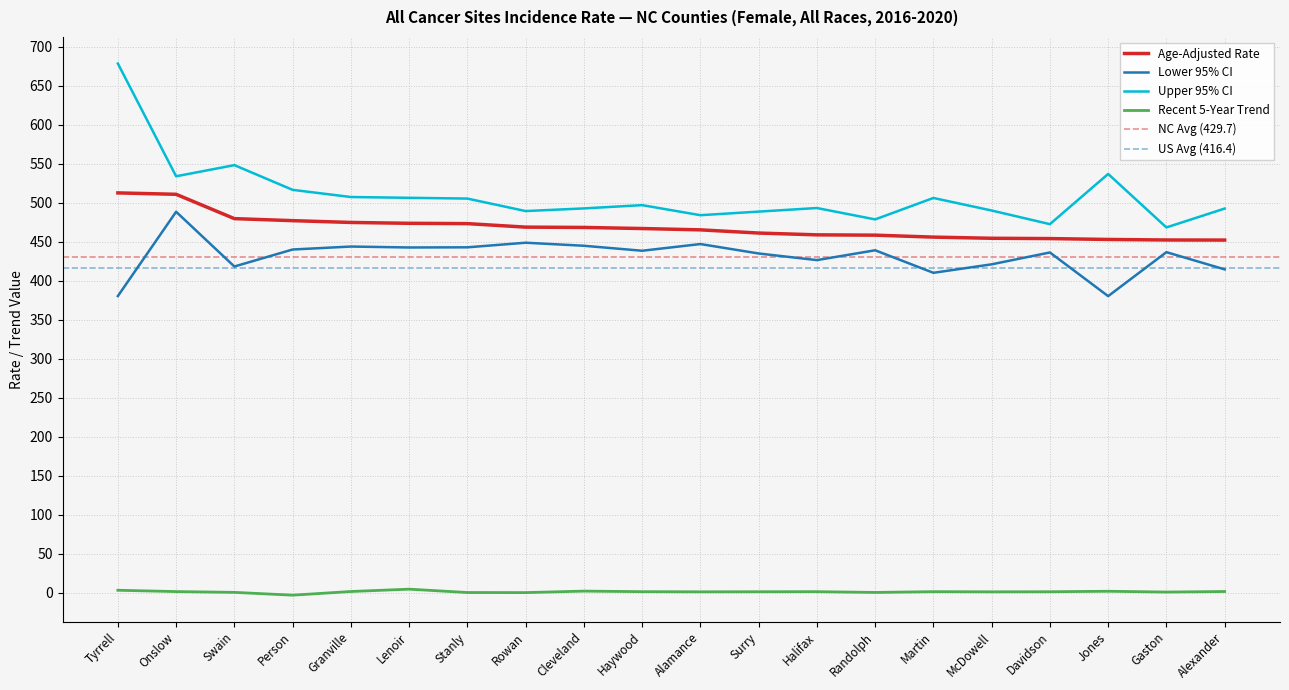

True or false: Recent 5-Year Trend and Lower 95% CI intersect in this chart.

False